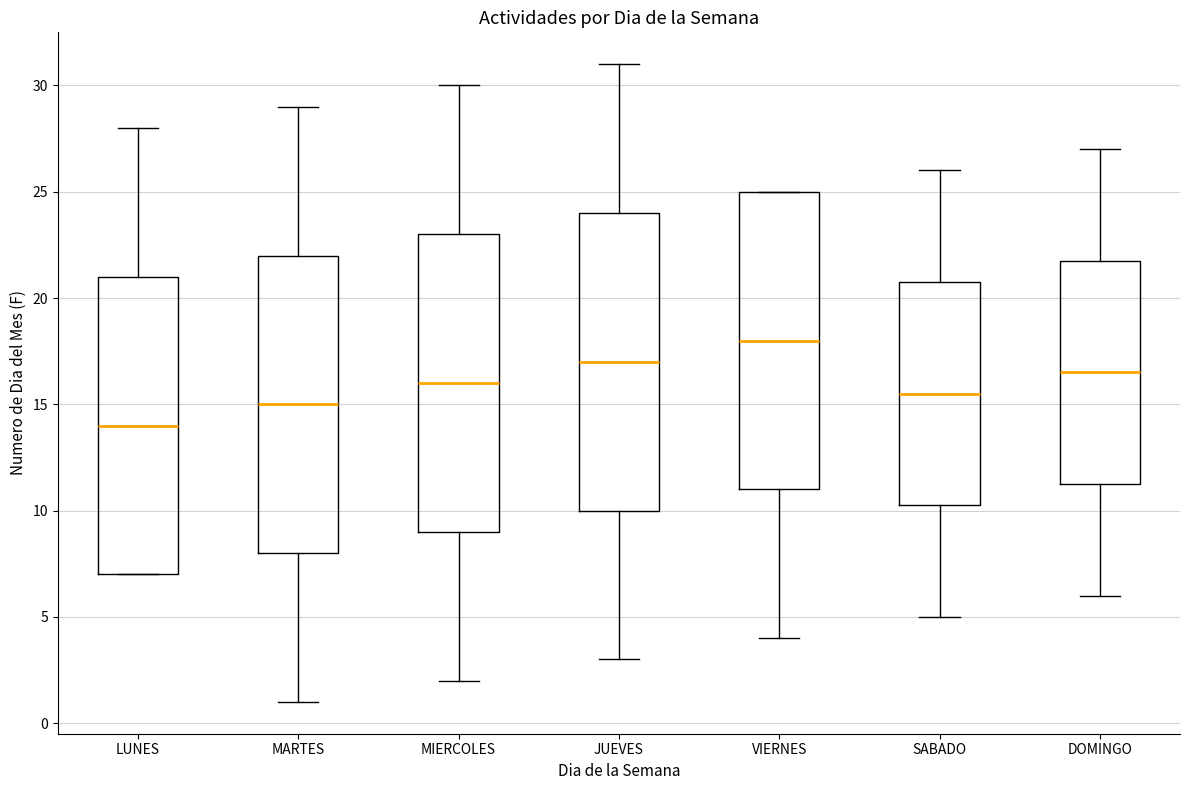

Which box's median line is the highest?

VIERNES